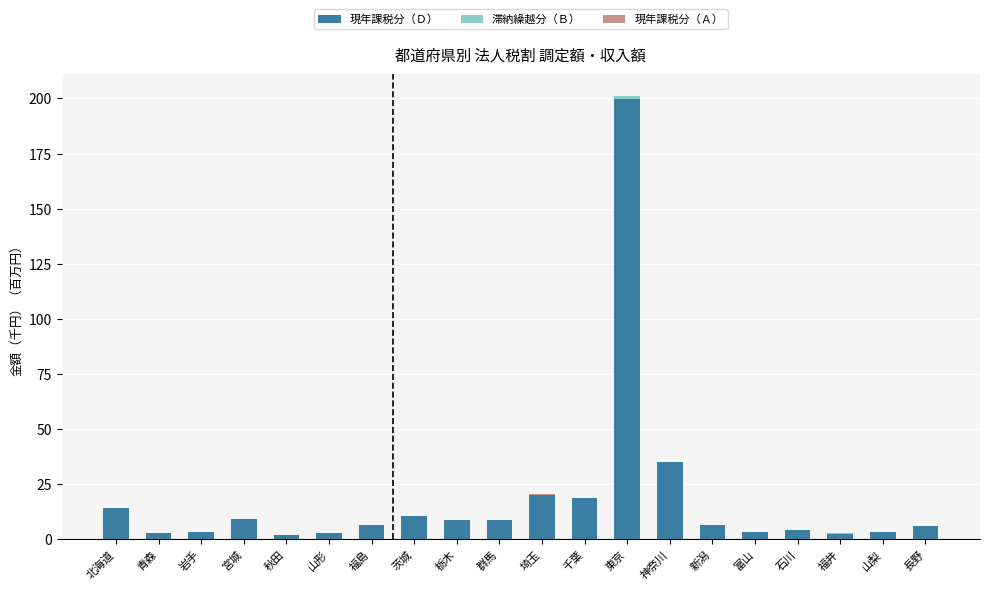

At how many categories does at least one series exceed 41?

1